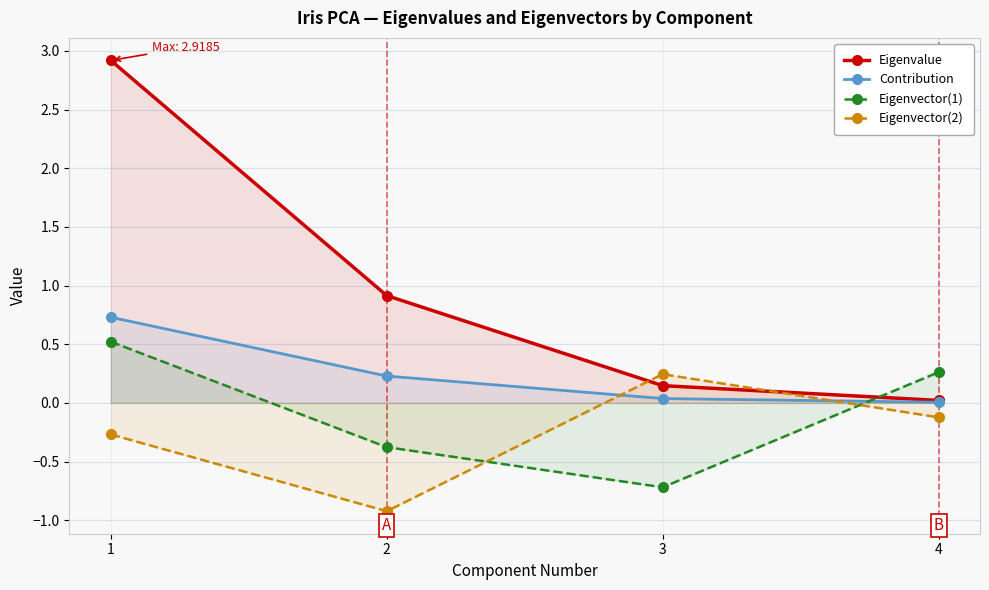

At 1, list the series in order from largest to smallest.

Eigenvalue, Contribution, Eigenvector(1), Eigenvector(2)